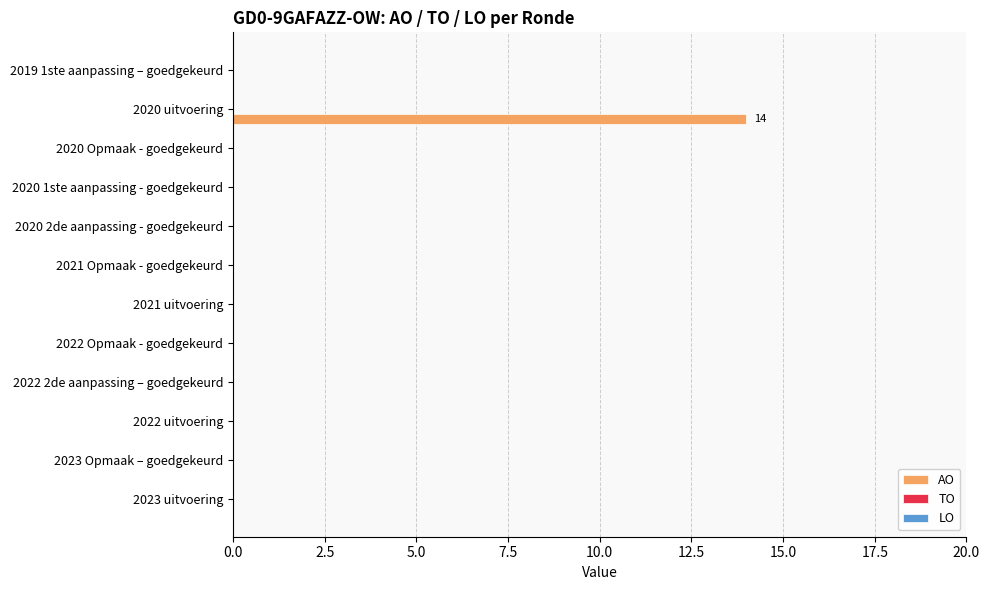

At which category does the chart reach its peak across all series?

2020 uitvoering